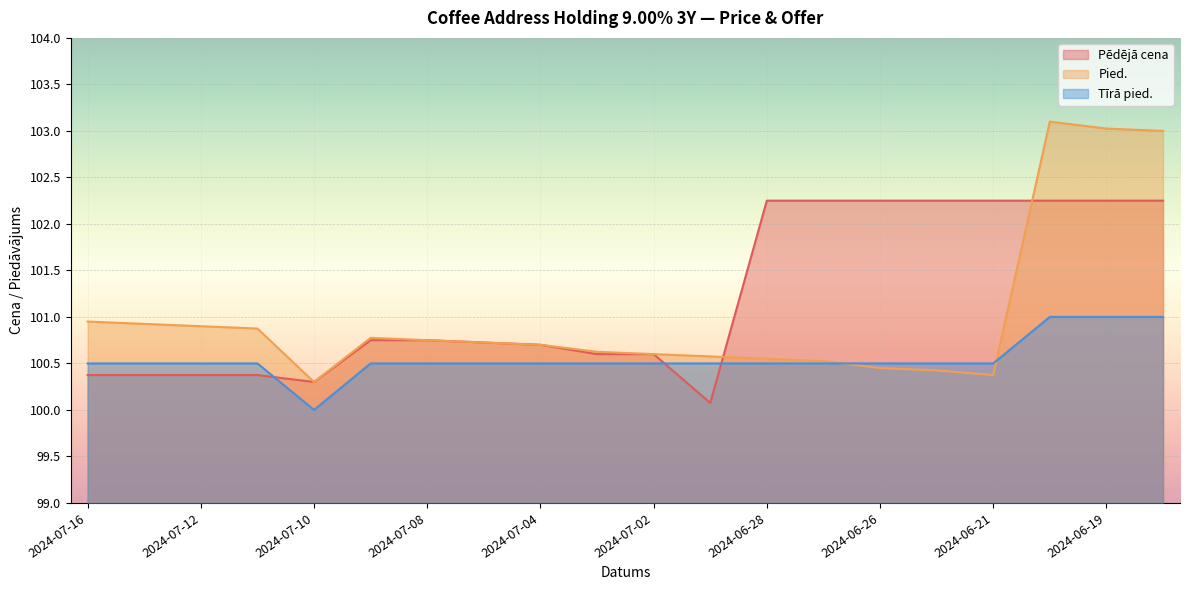

How many series are shown in this chart?

3